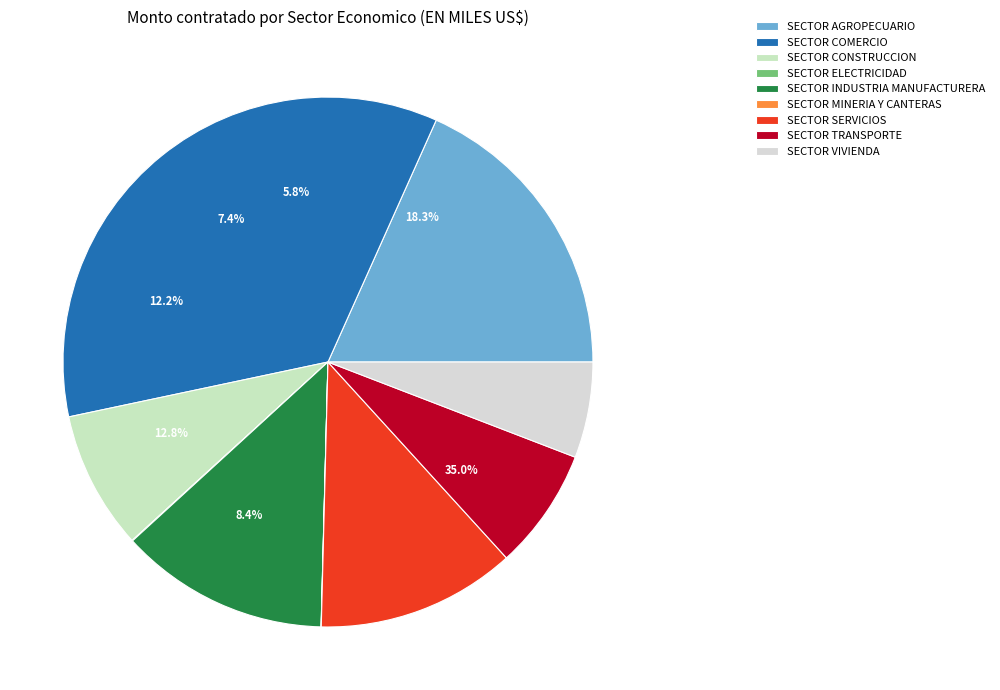

How many segments does this pie chart have?

9